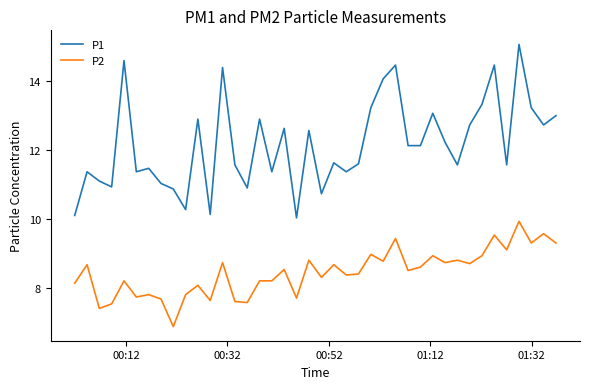

True or false: P1 has more than 0 points higher than both neighbors.

True